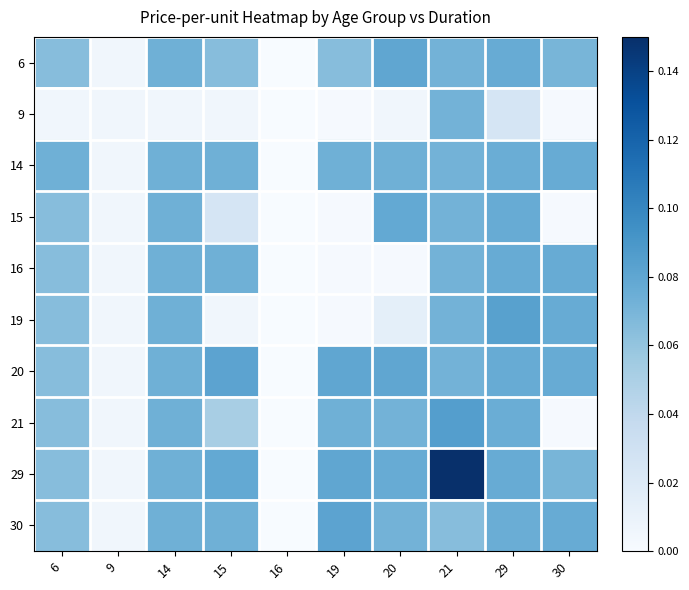

Which series has the largest range (max minus min)?

29